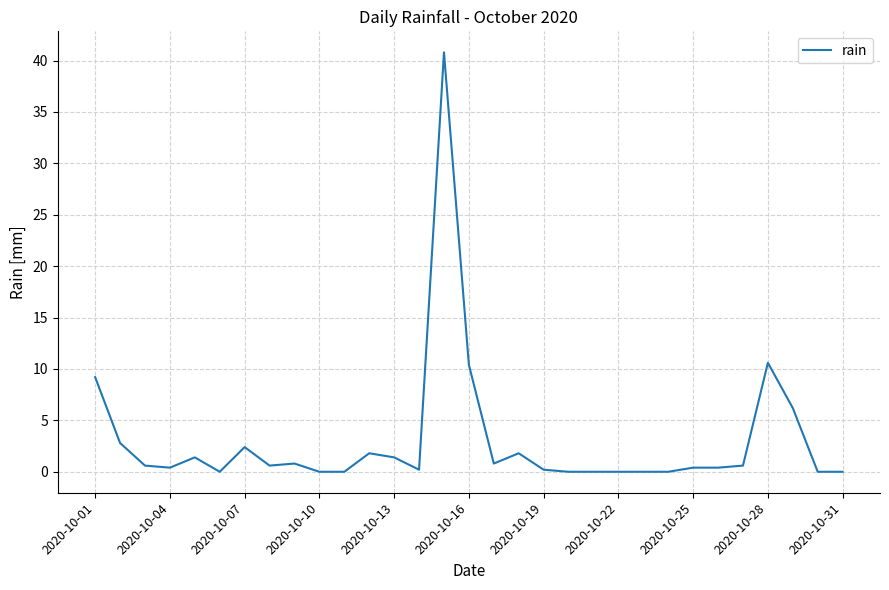

What is the greatest value displayed?

40.8